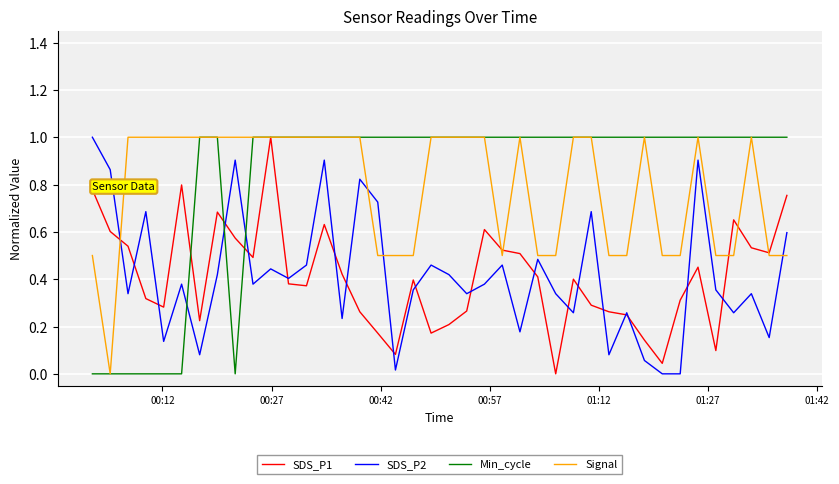

What are all the series names shown in the legend?

SDS_P1, SDS_P2, Min_cycle, Signal